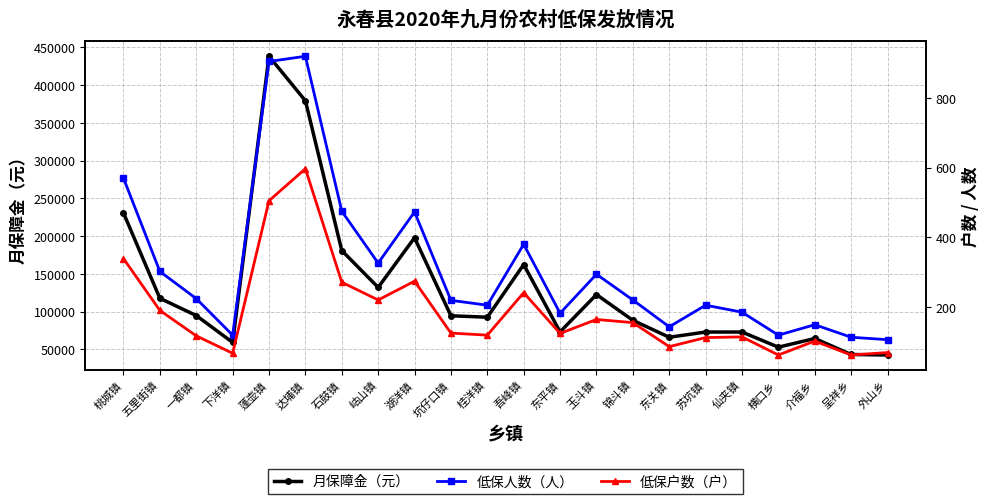

What is the difference between the maximum and minimum values in the 低保人数（人） series?

814